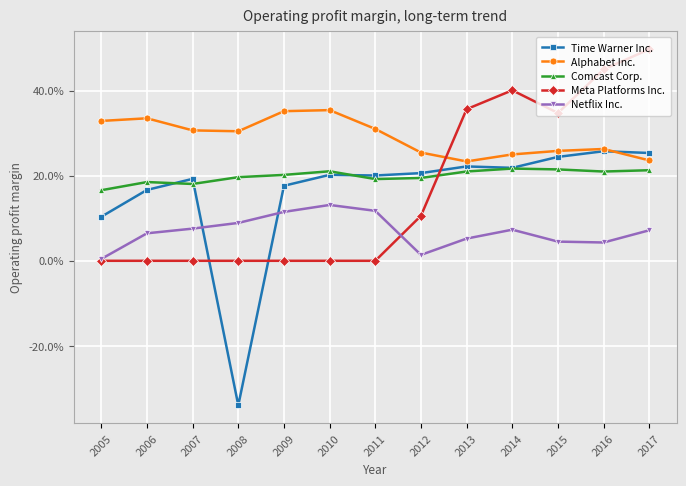

Between 2005 and 2009, which series saw the biggest shift?

Netflix Inc.